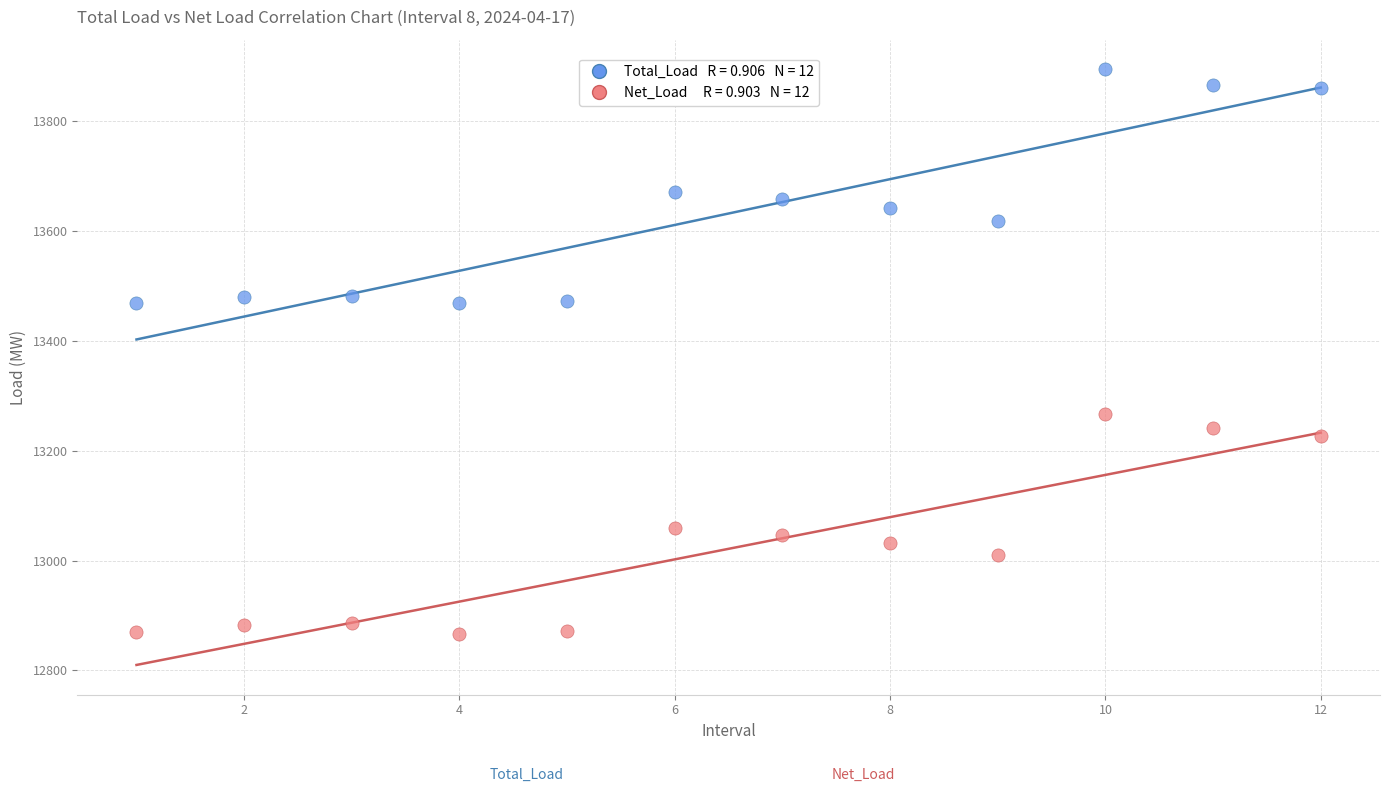

Across all data points, what is the range of X values (max minus min)?

11.0